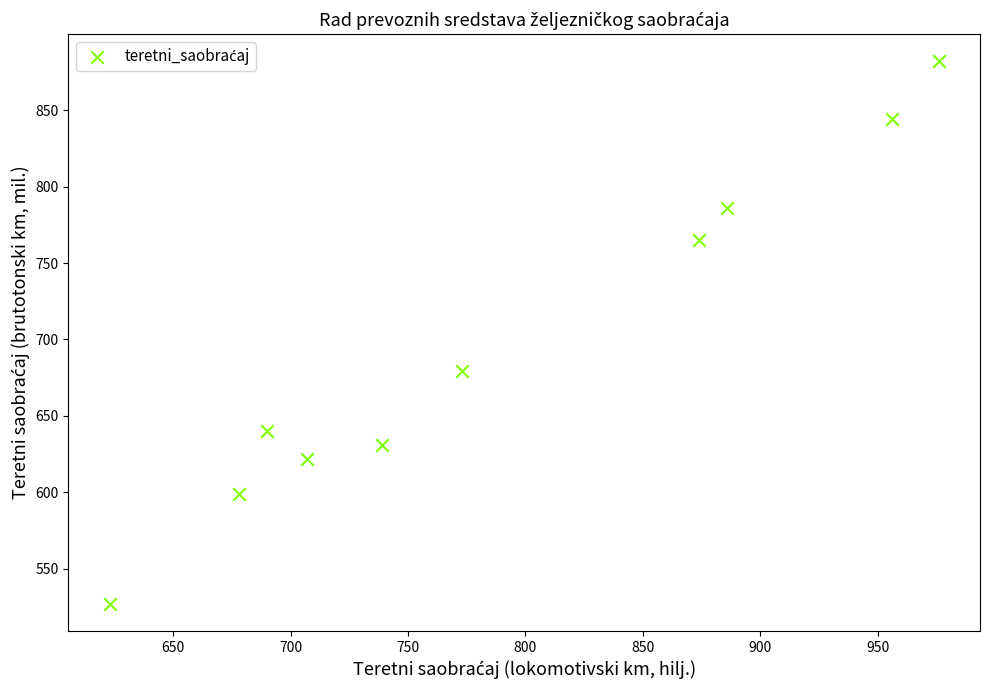

What Y value in the scatter plot is closest to 704?

679